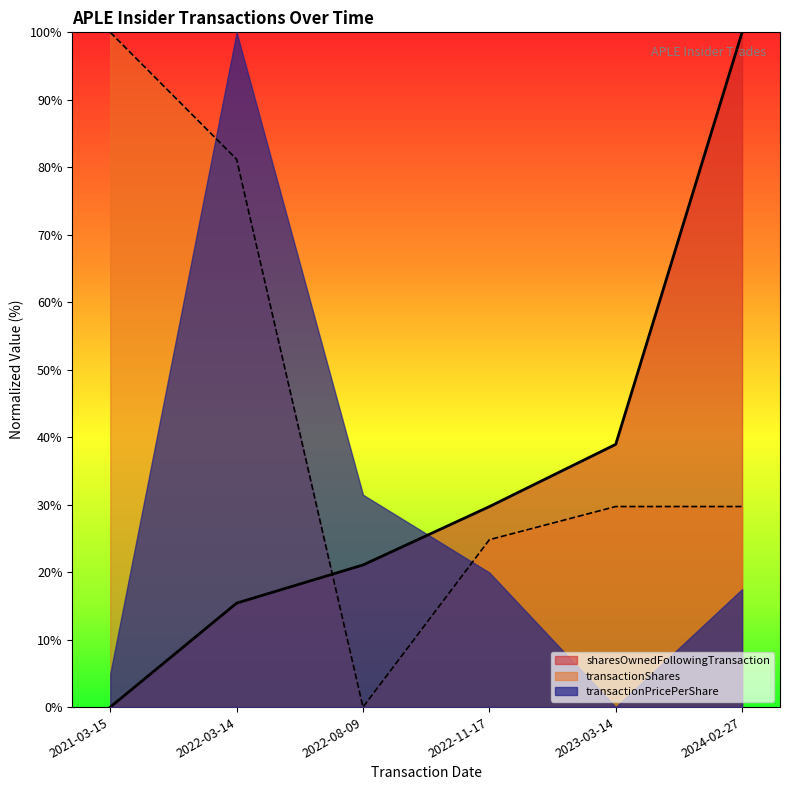

What is the sum of all sharesOwnedFollowingTransaction values?

205.1